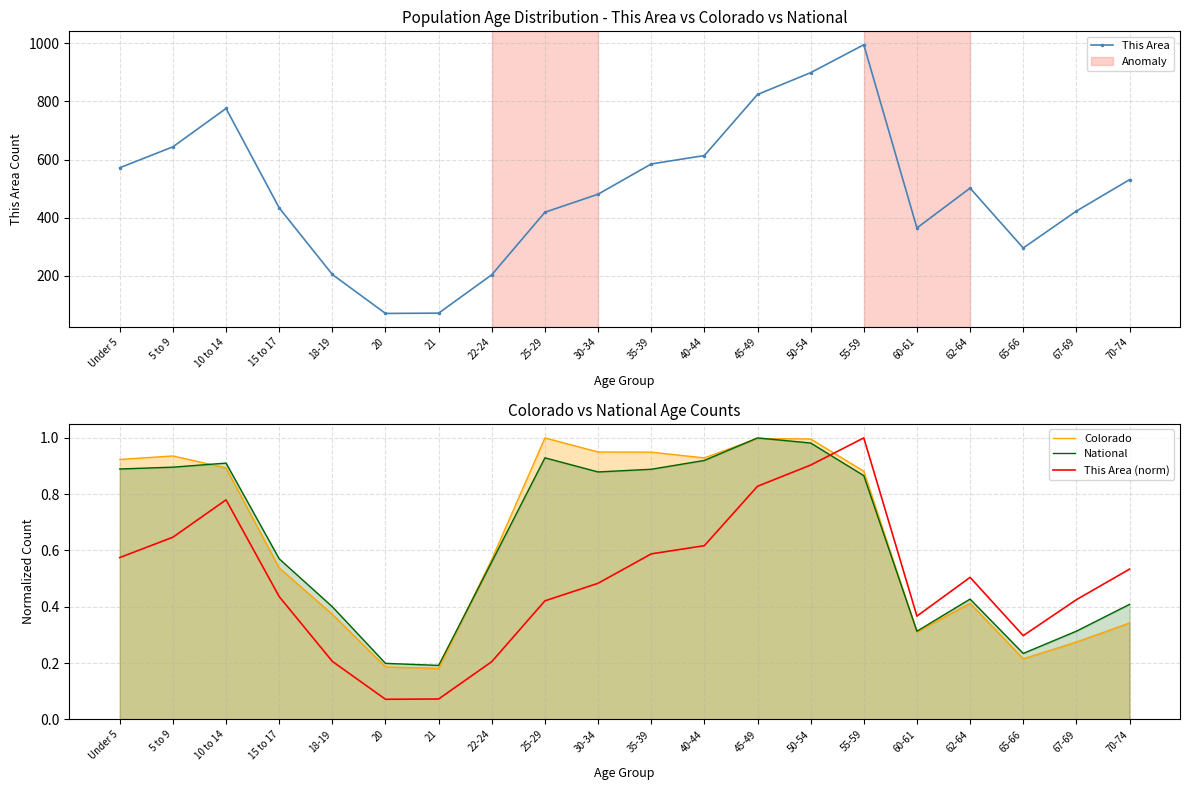

Read the National value at 67-69.

0.3